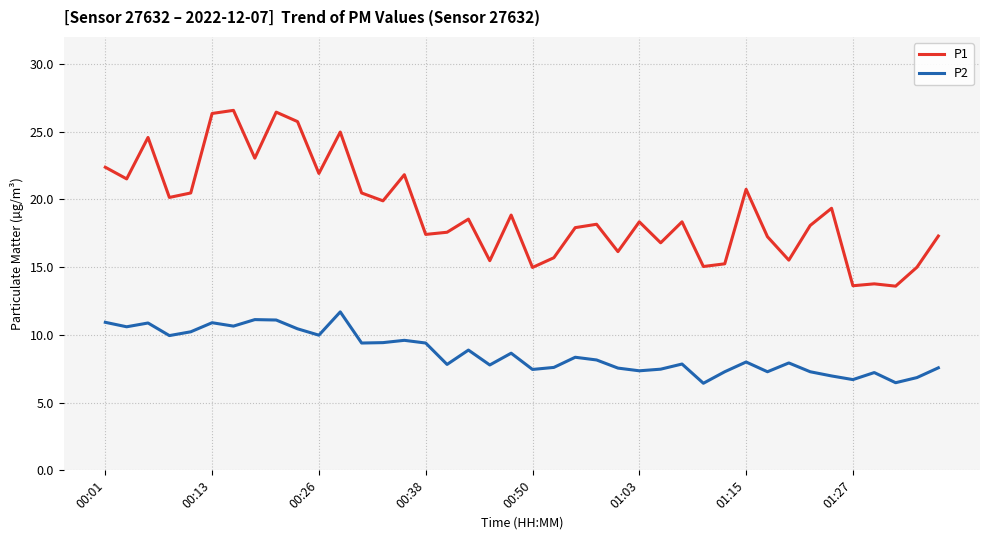

True or false: P1 and P2 cross at least once.

False